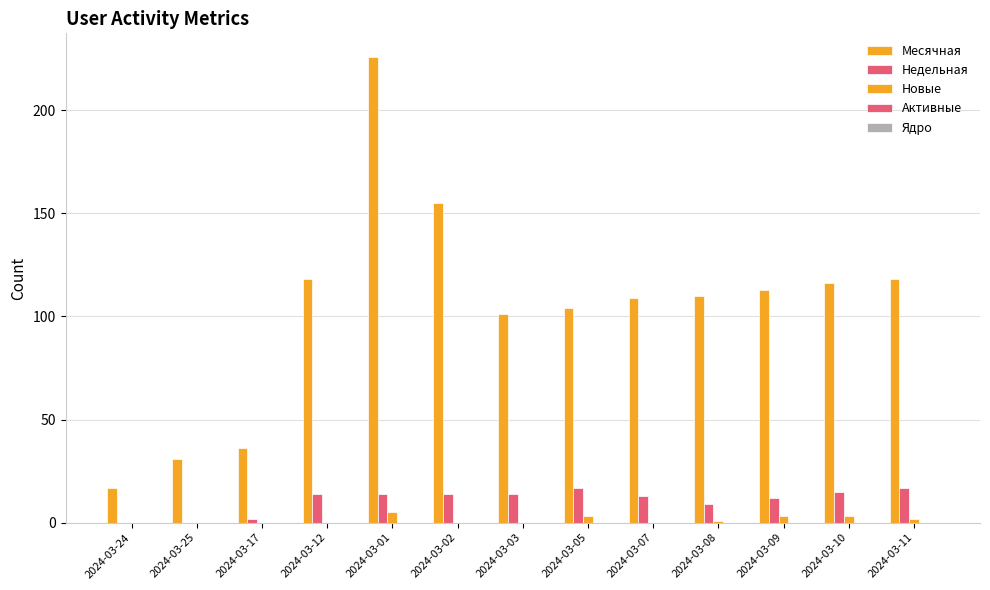

What position from the left is 2024-03-09?

11